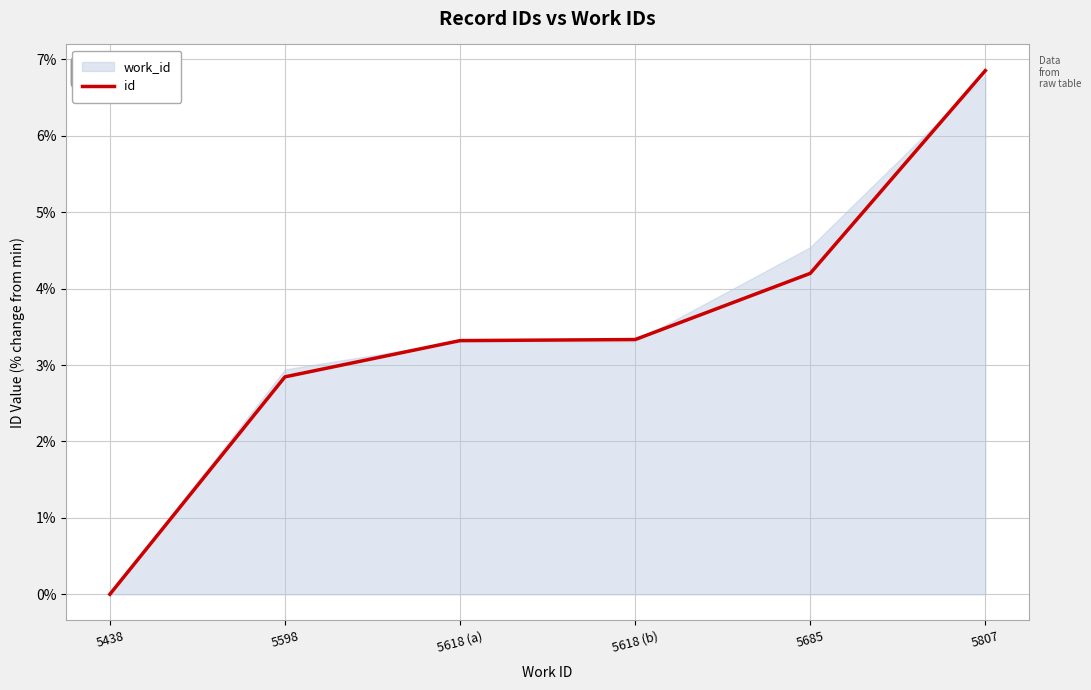

What value does the data have at 5685?

4.2